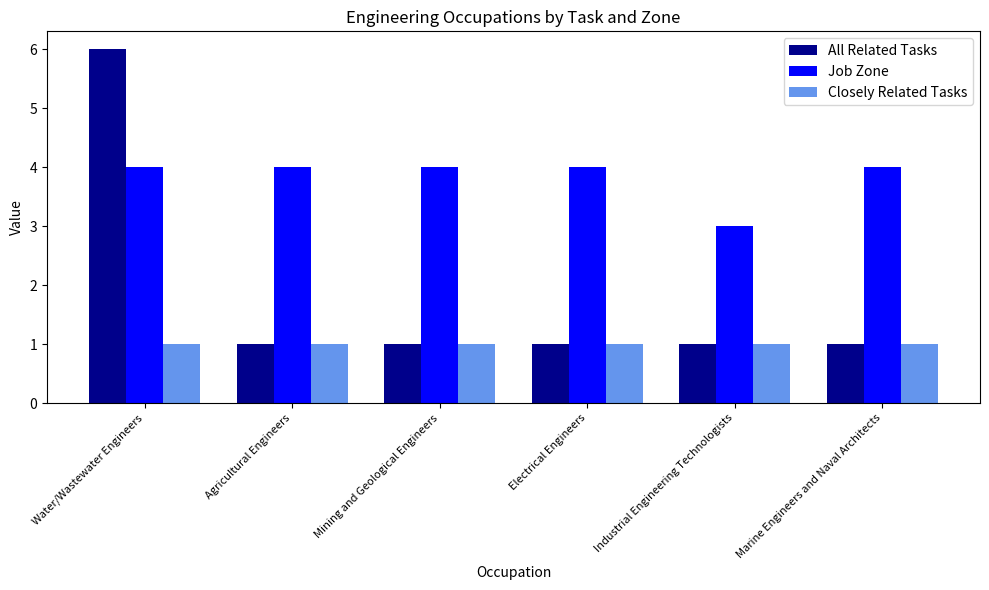

The value of Closely Related Tasks at Agricultural Engineers is 0. True or false?

False